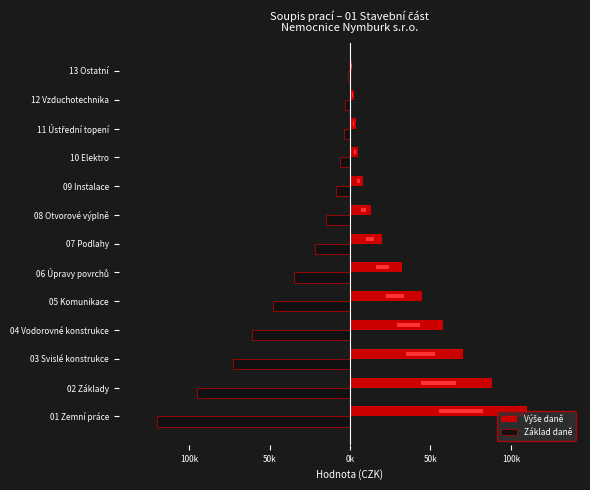

What is the maximum value for Základ daně?

-1500